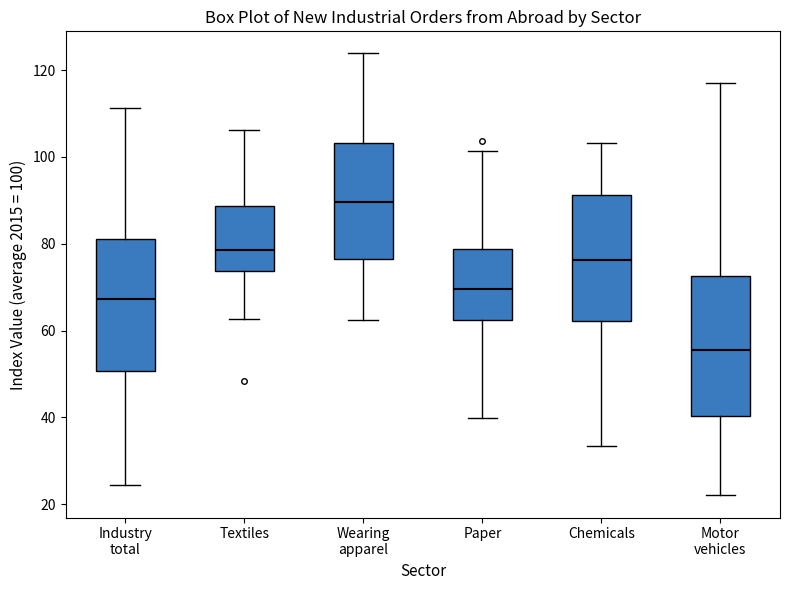

Where is the lower edge of the box for Textiles on the y-axis? The values are not printed on the chart, so give them approximately, as read against the axis.

74